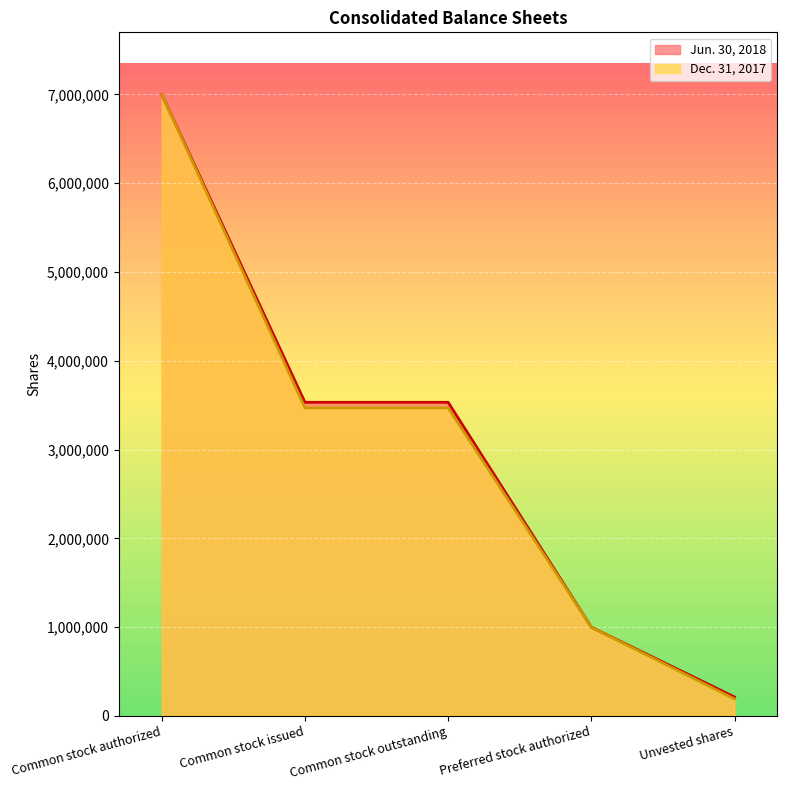

The value of Jun. 30, 2018 at Unvested shares is 127413. True or false?

False